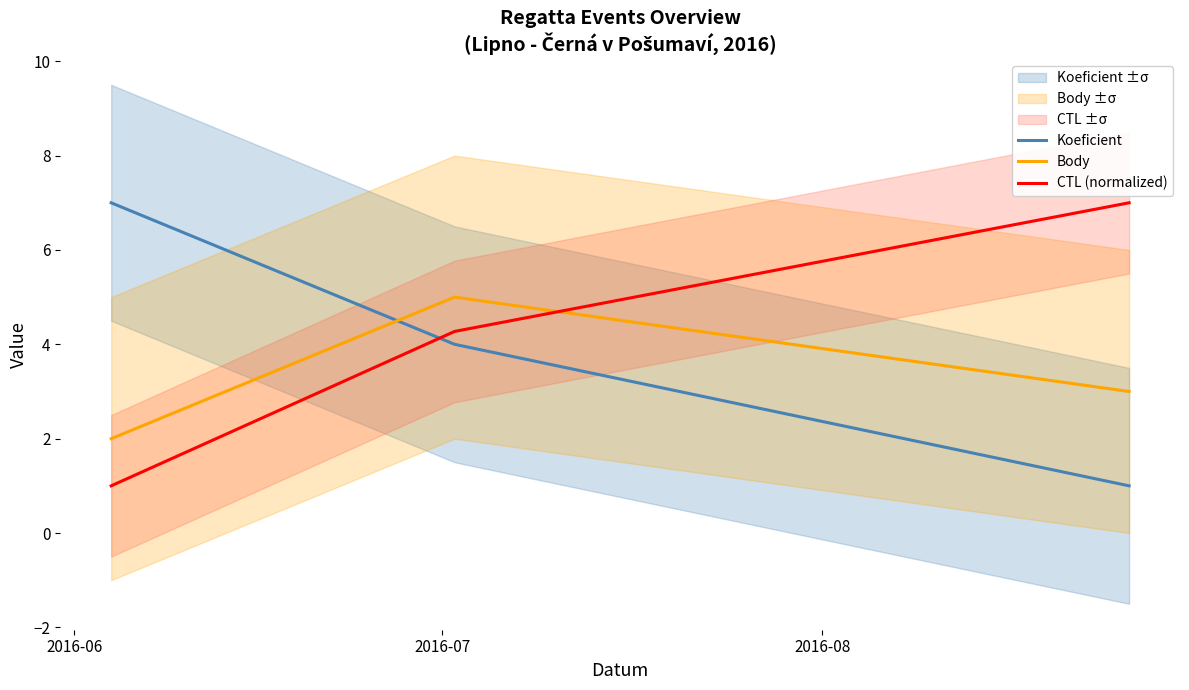

What is the minimum value for CTL (normalized)?

1.0